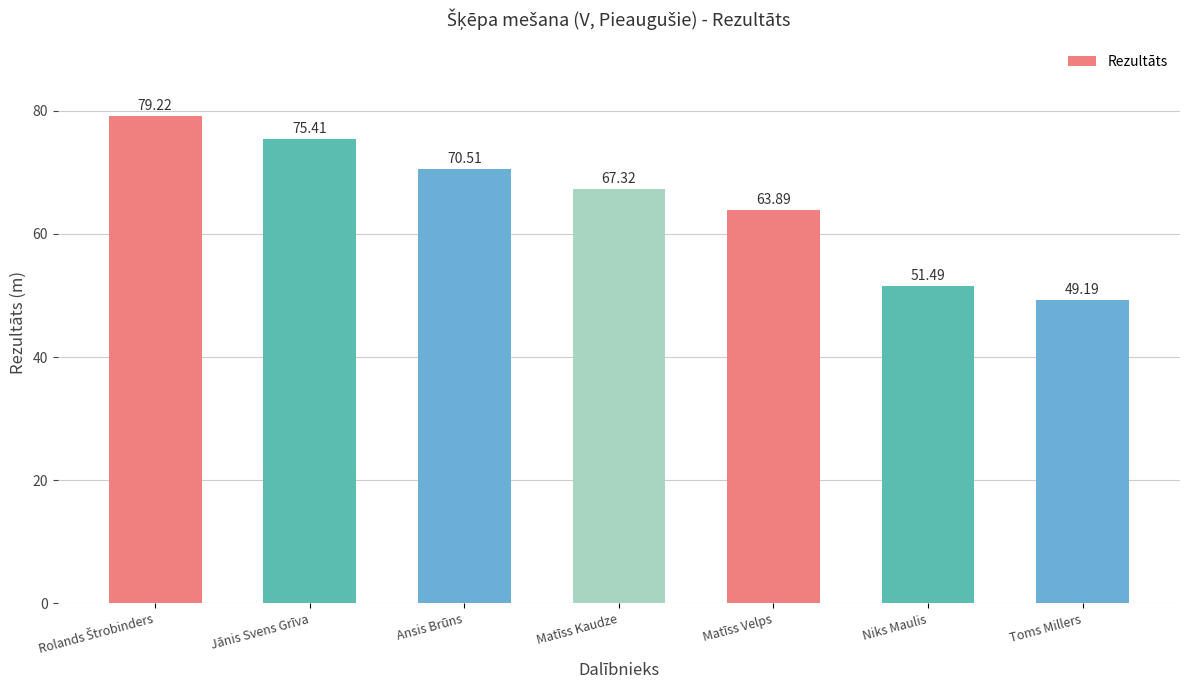

Does the chart contain stacked bars?

No